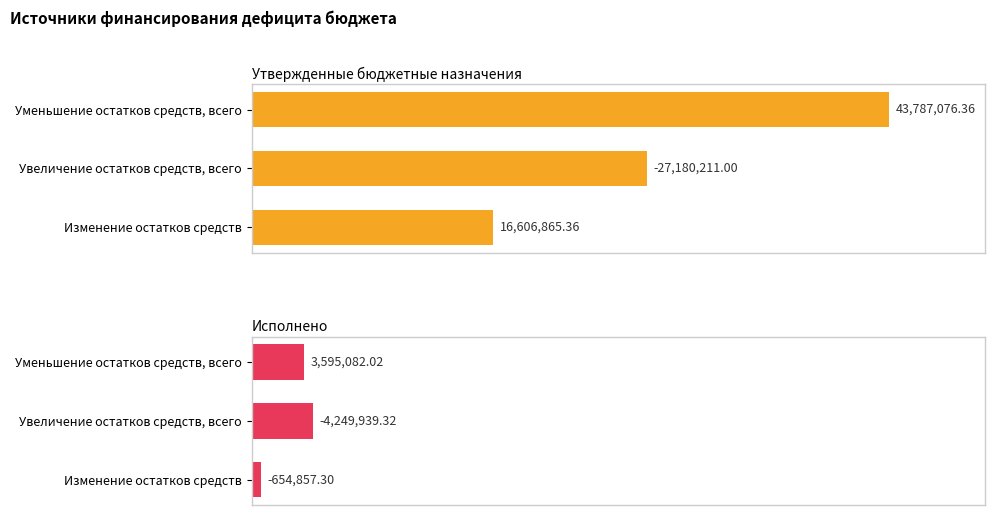

How many values in the Утвержденные бюджетные назначения series exceed 27180211?

1